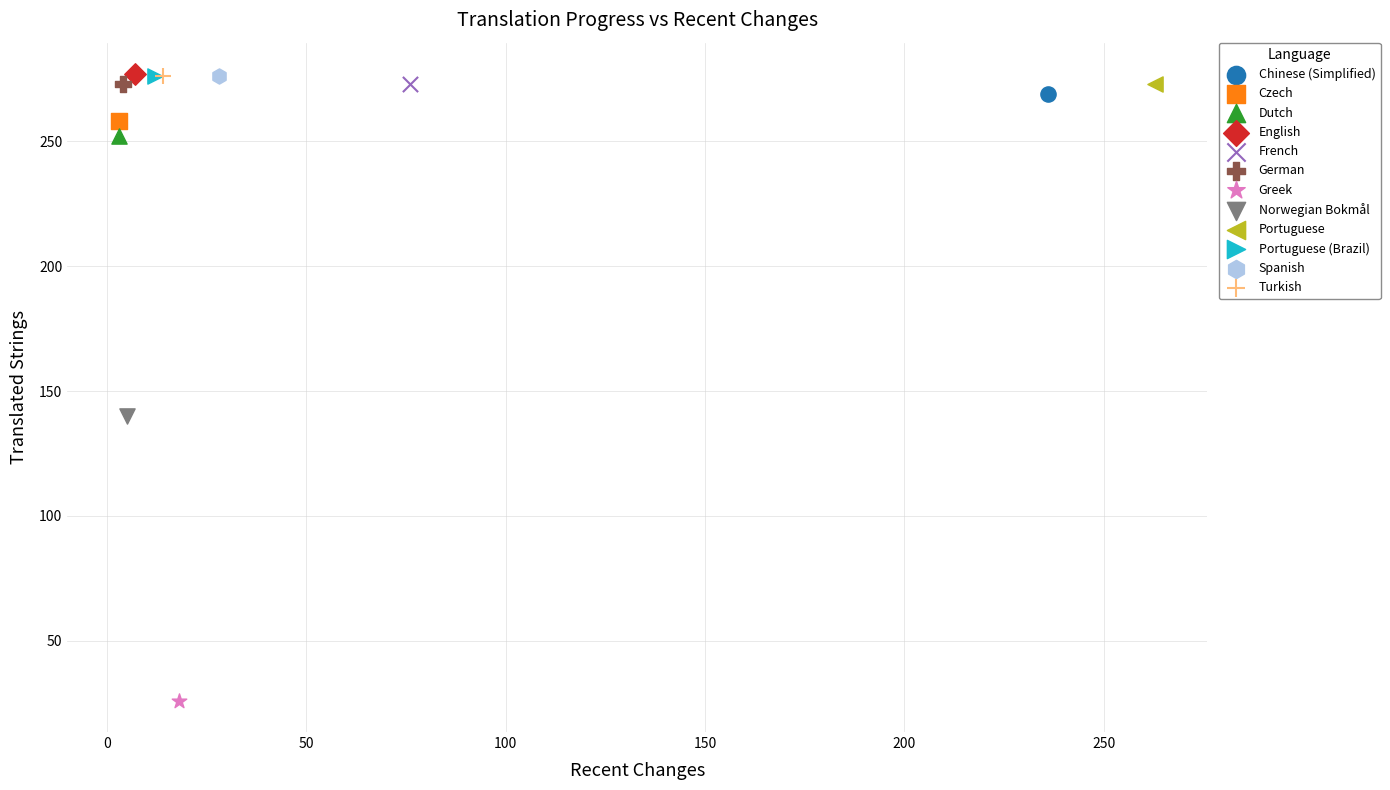

Which series reaches the minimum Y coordinate?

Greek